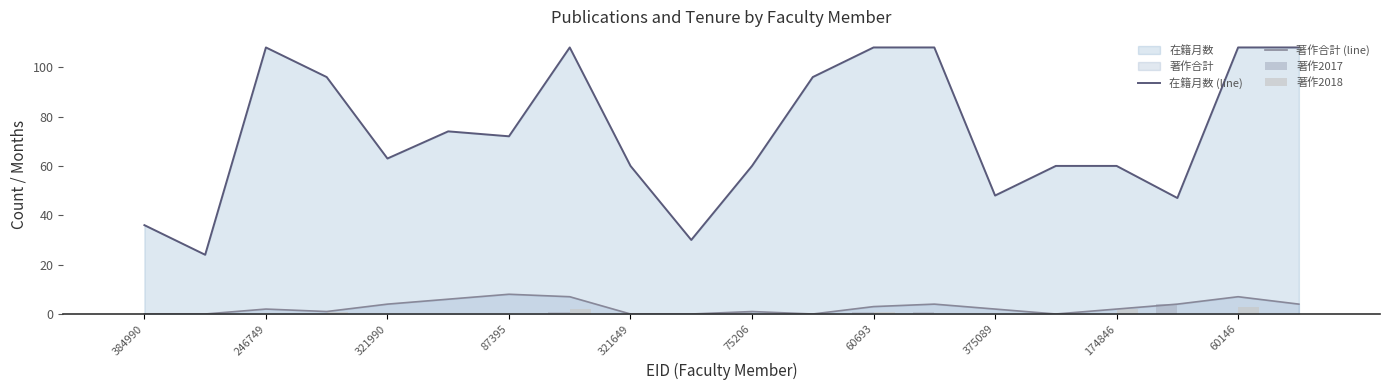

The 著作合計 (line) series shows 5 at 321649. True or false?

False